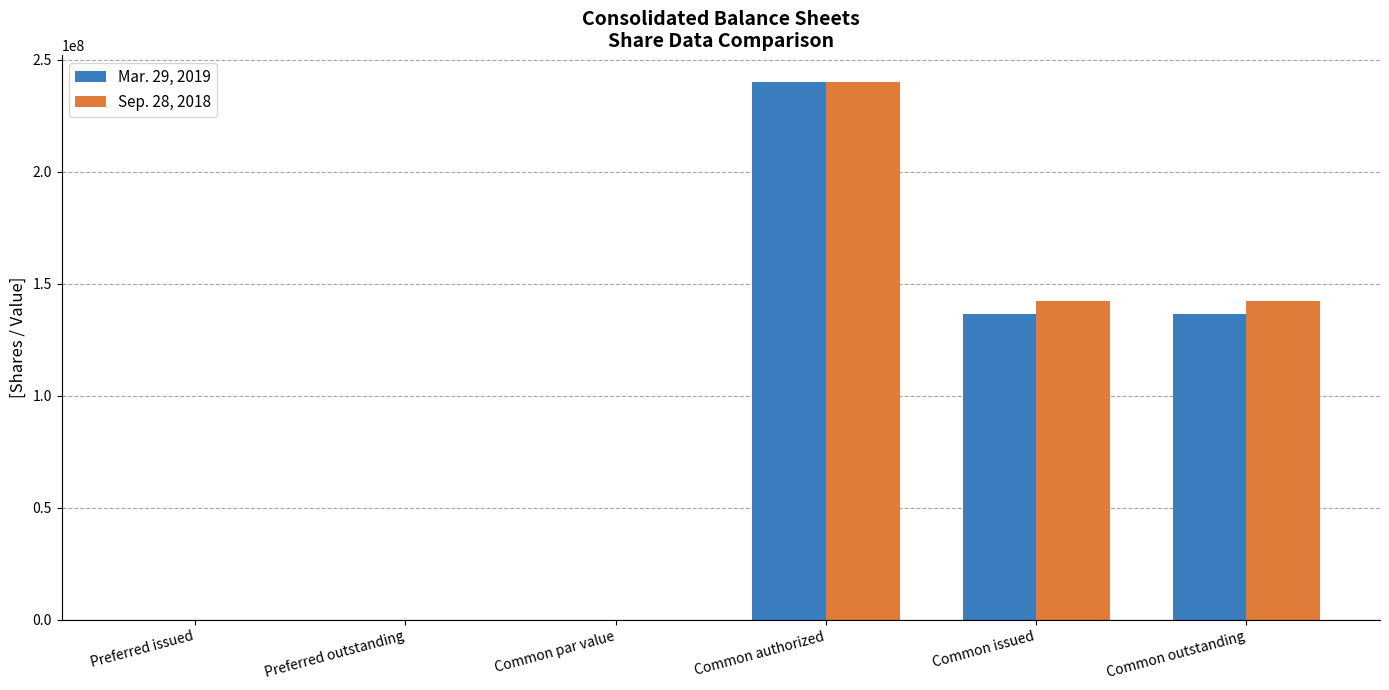

At which category is the sum across all series the highest?

Common authorized